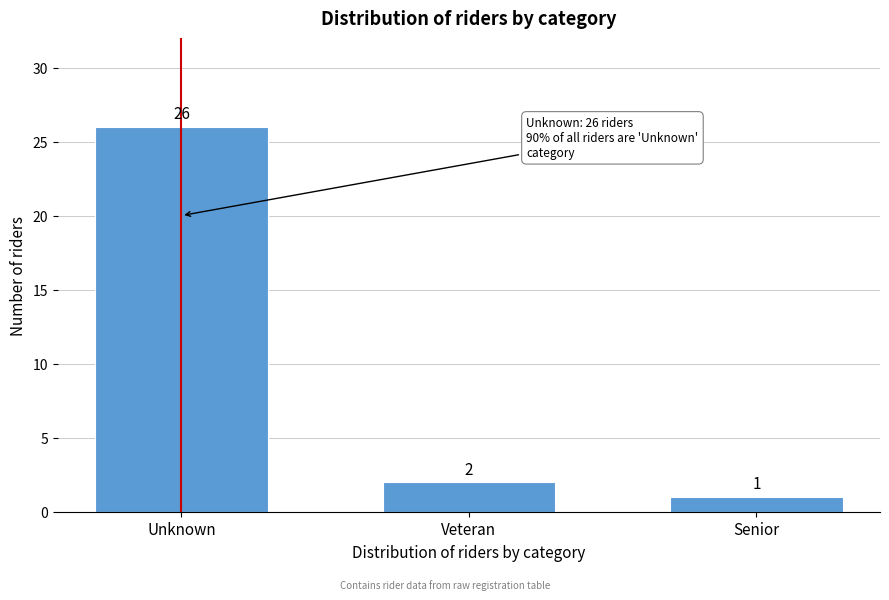

Reading left to right, extract all data points from this chart.

26	2	1